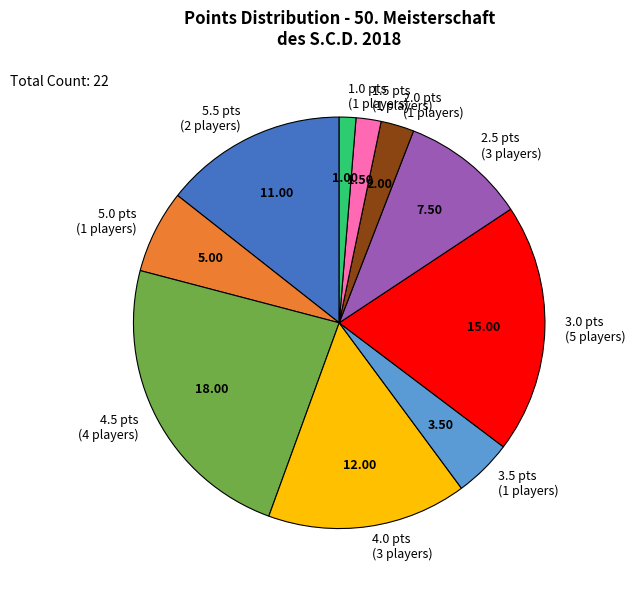

Is 5.5 pts (2 players) the majority of the pie?

No